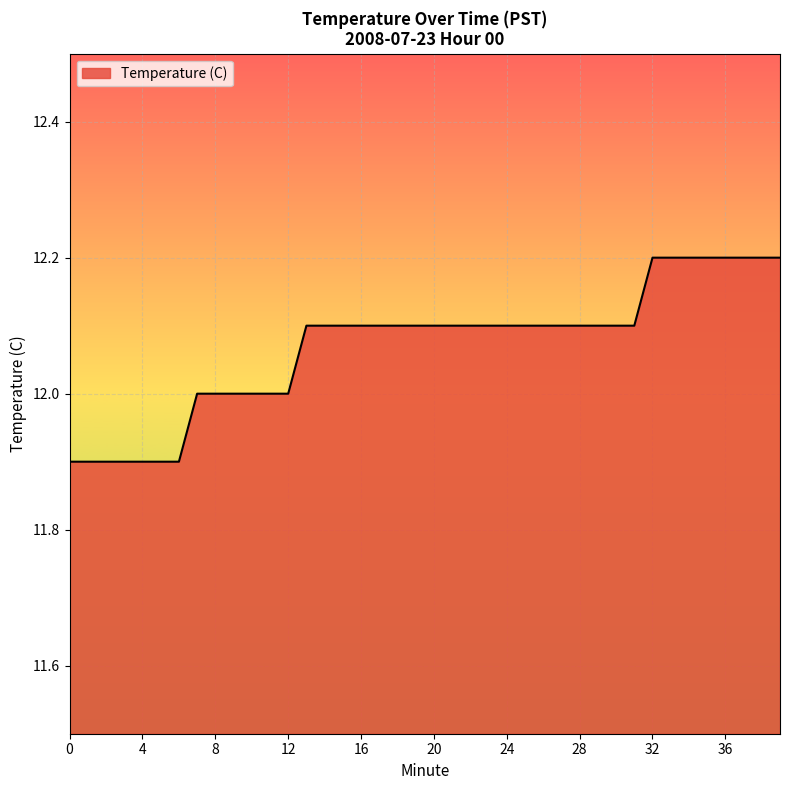

What is the maximum value shown in the chart?

12.2